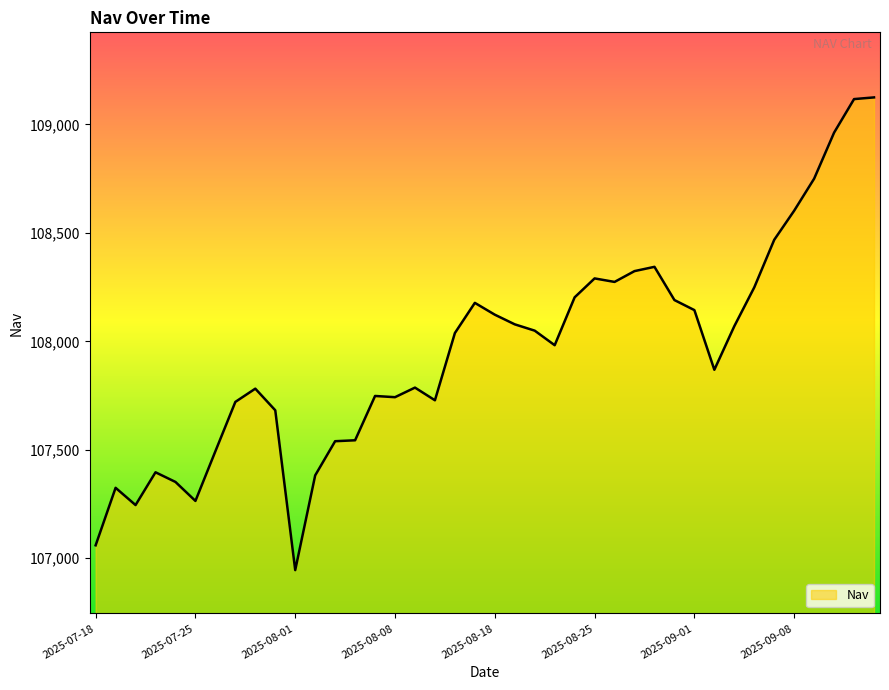

What is the minimum value shown in the chart?

106945.0